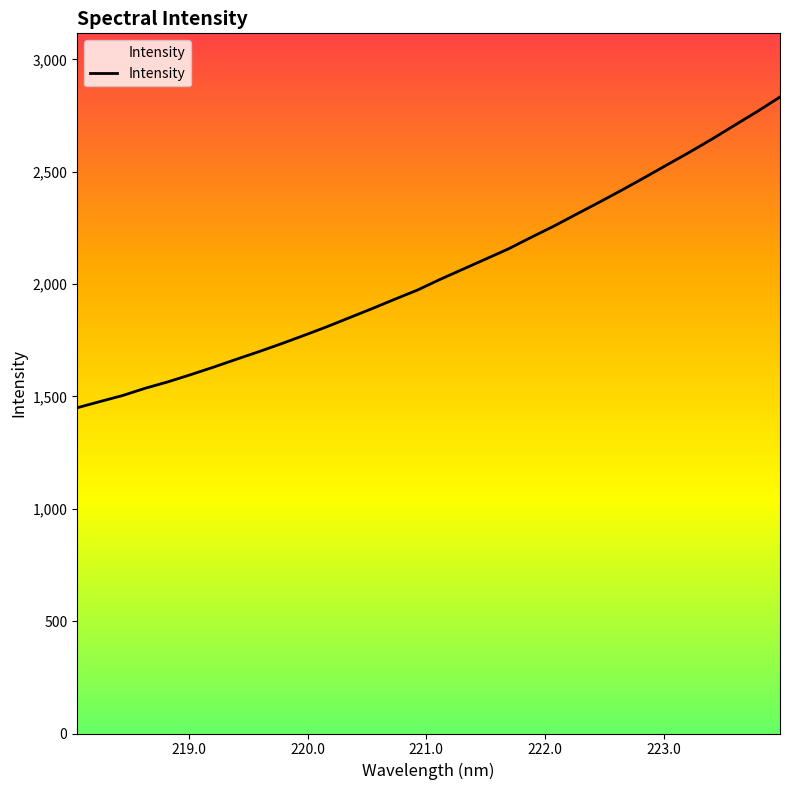

What is the approximate value at 219.589?

1699.1